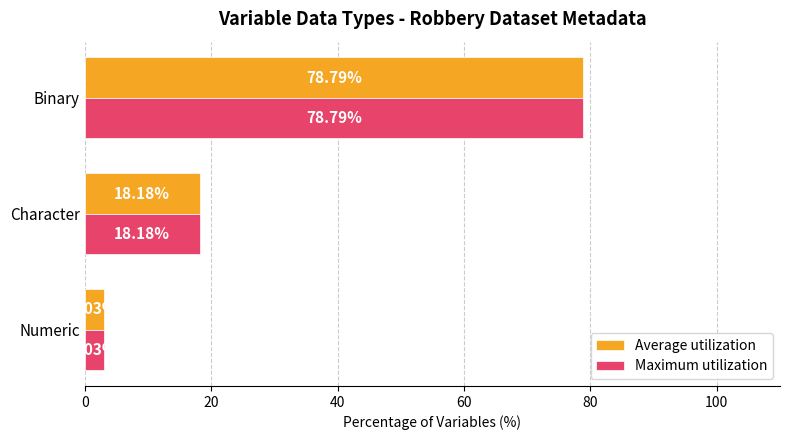

At which label is Average utilization closest to 40?

Character